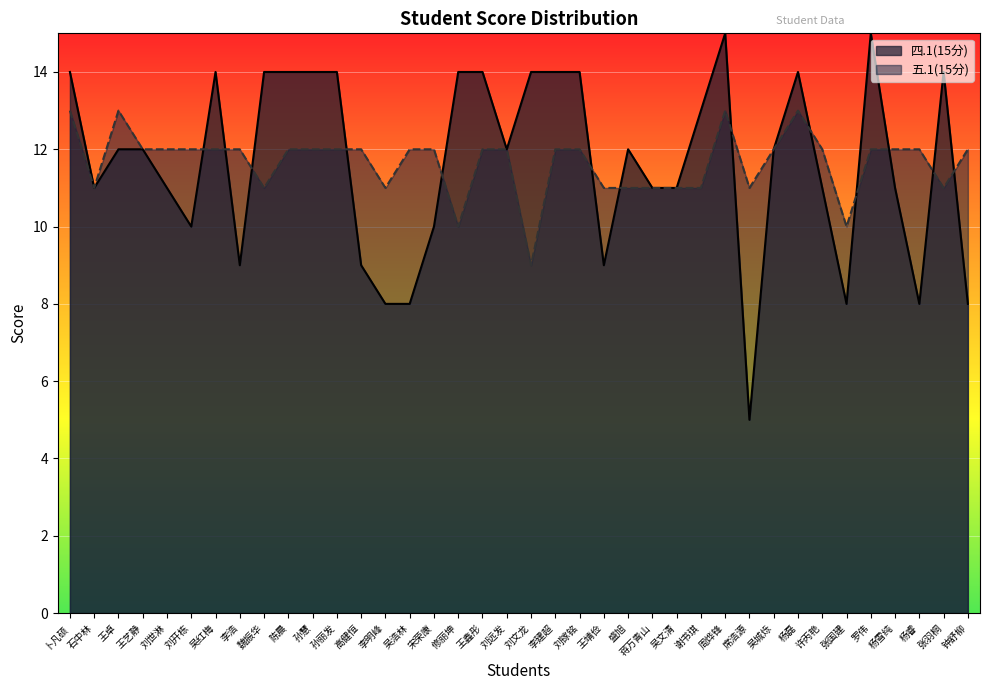

Which label corresponds to the smallest value in the chart?

席浩源